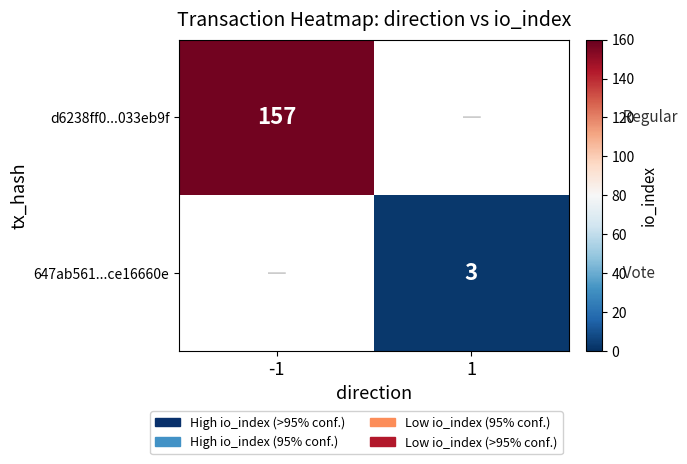

True or false: 647ab561...ce16660e has a value of 5 at 1.

False